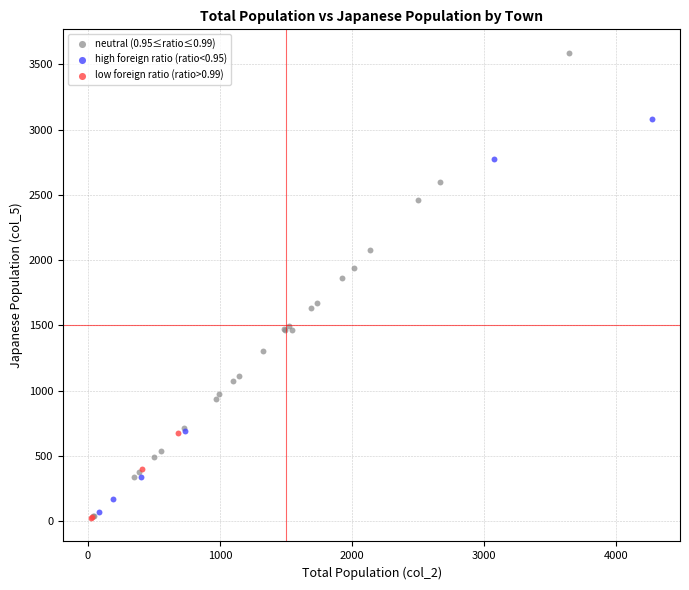

Which series has the largest Y range (max minus min)?

neutral (0.95≤ratio≤0.99)